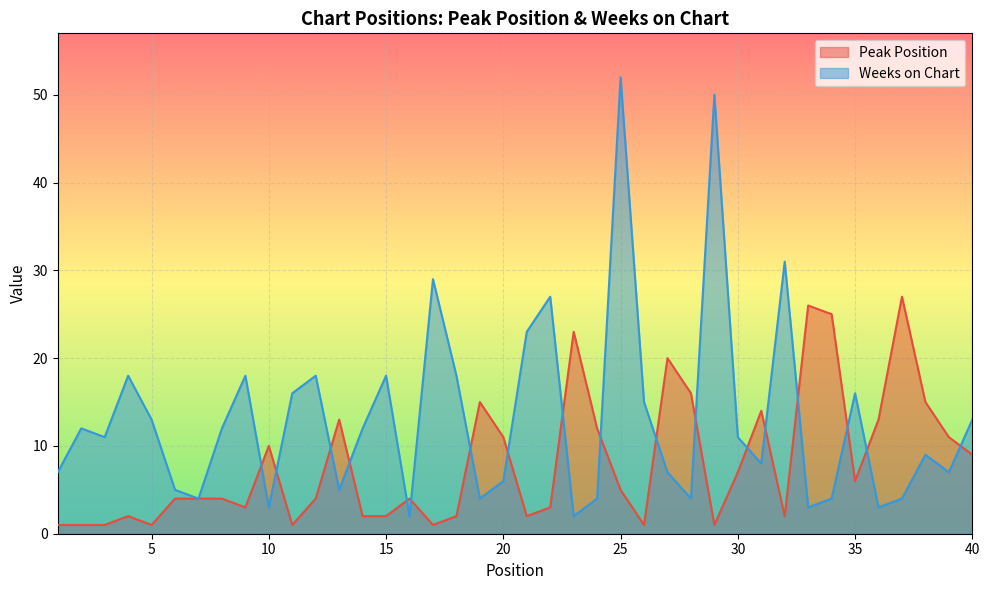

After their last crossing, which series has the higher values: Peak Position or Weeks on Chart?

Weeks on Chart